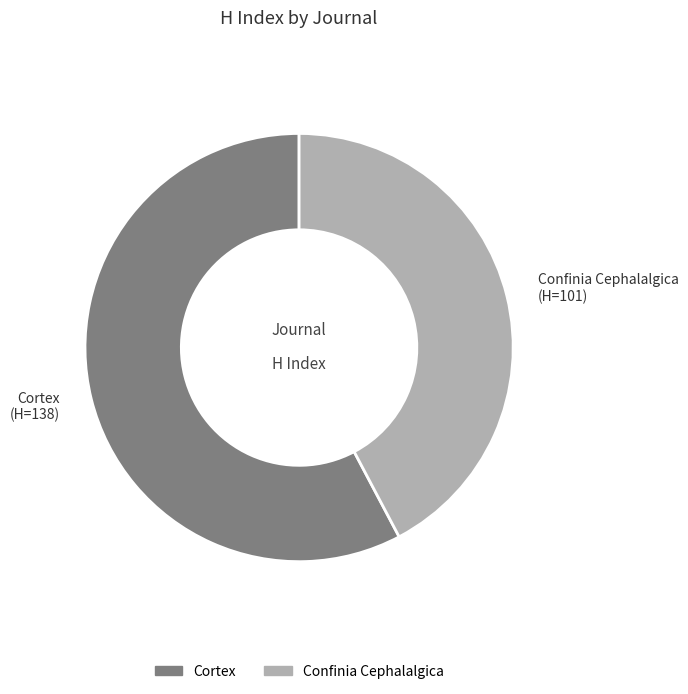

Count the number of slices in the pie.

2